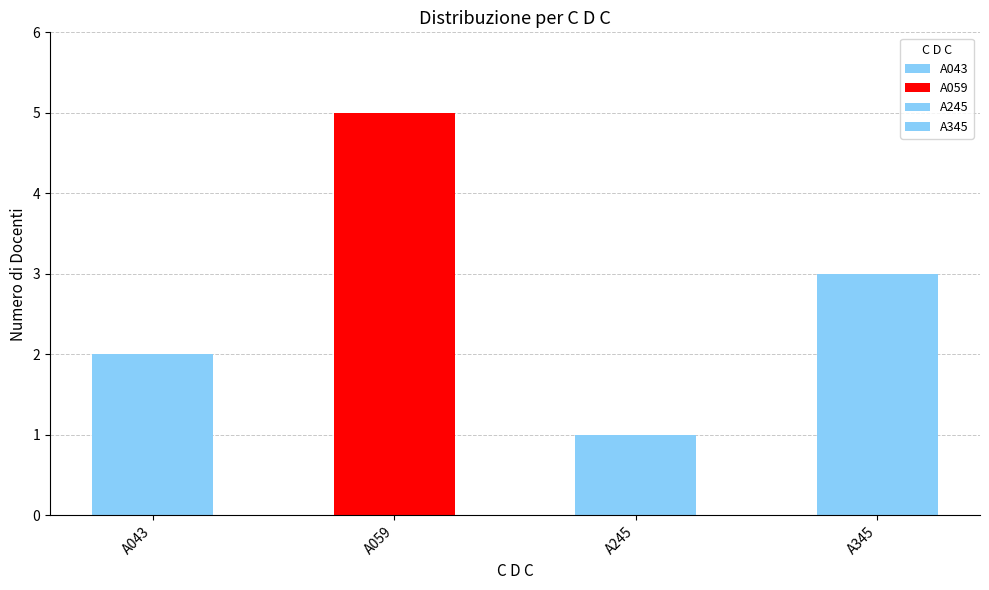

At which category does the chart reach its peak across all series?

A059